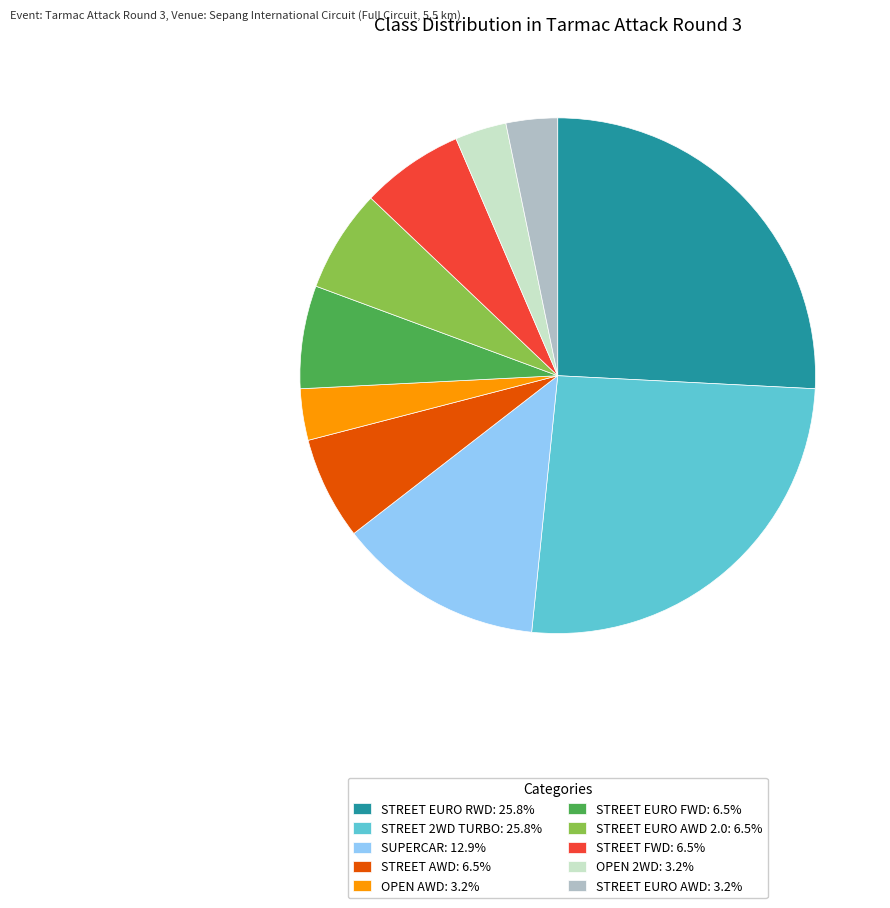

Count the number of slices in the pie.

10